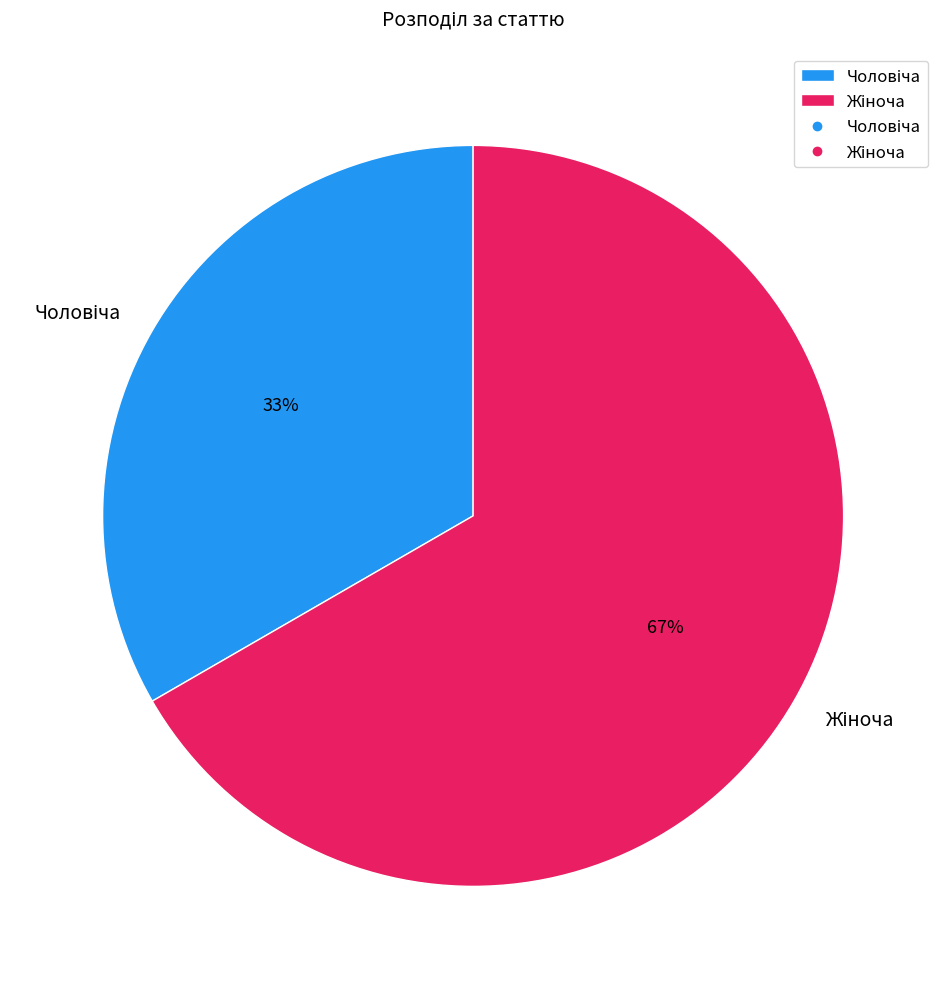

How many segments does this pie chart have?

2